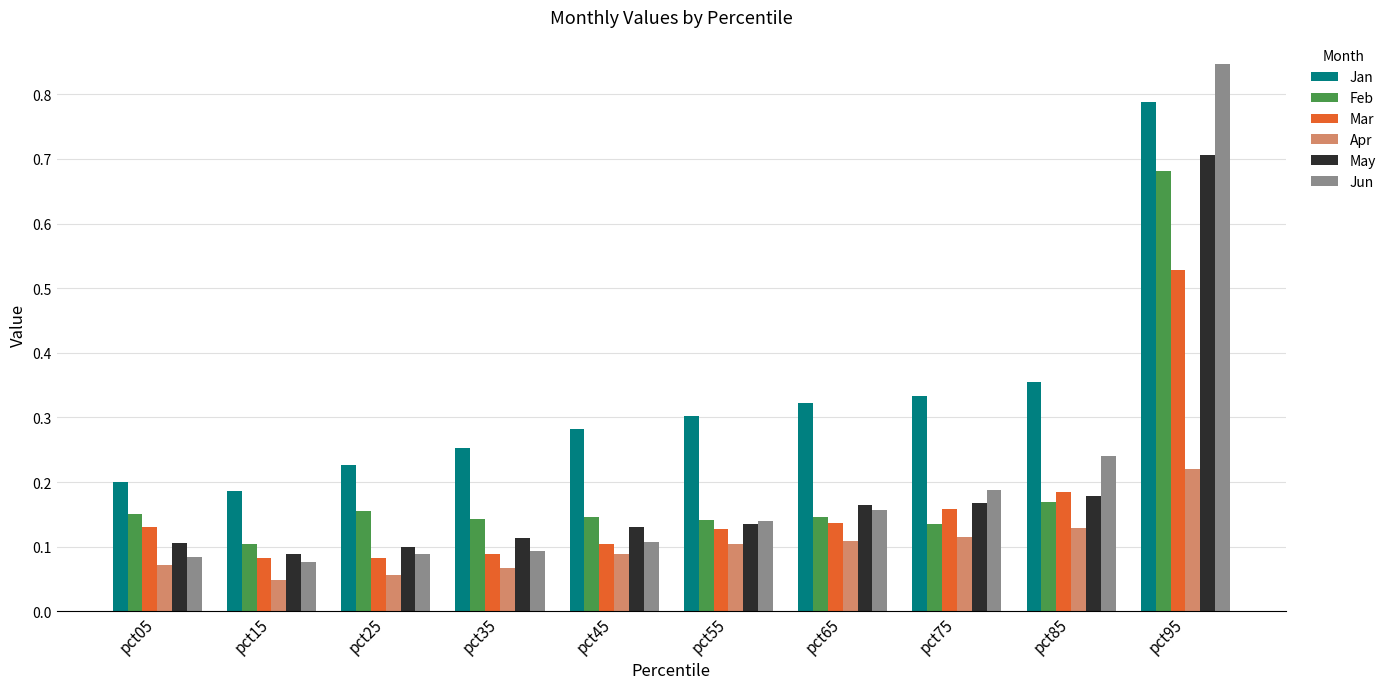

True or false: Jan has a value of 0.3 at pct75.

True